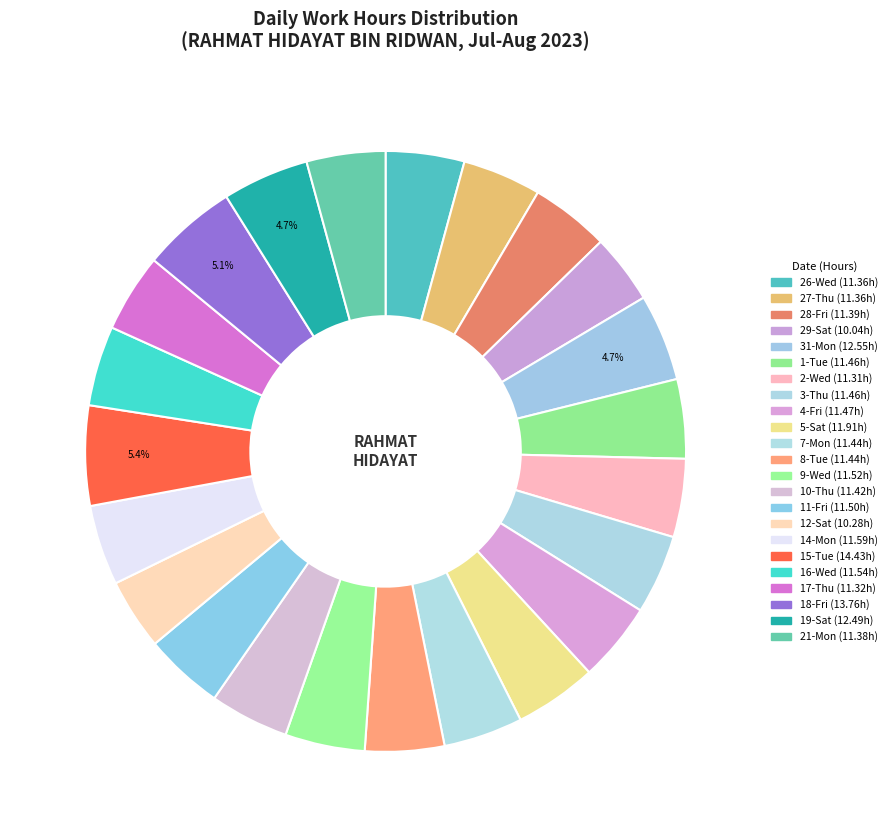

Count the number of slices in the pie.

23